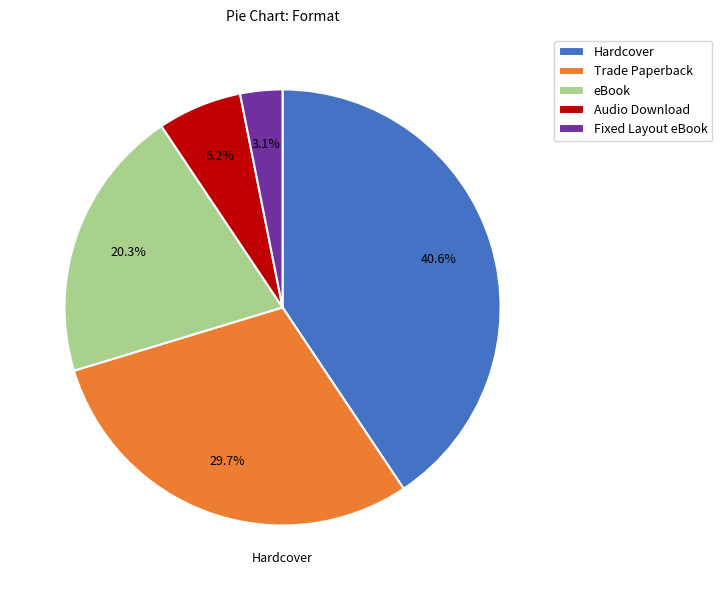

Is the sum of eBook and Fixed Layout eBook greater than half?

No